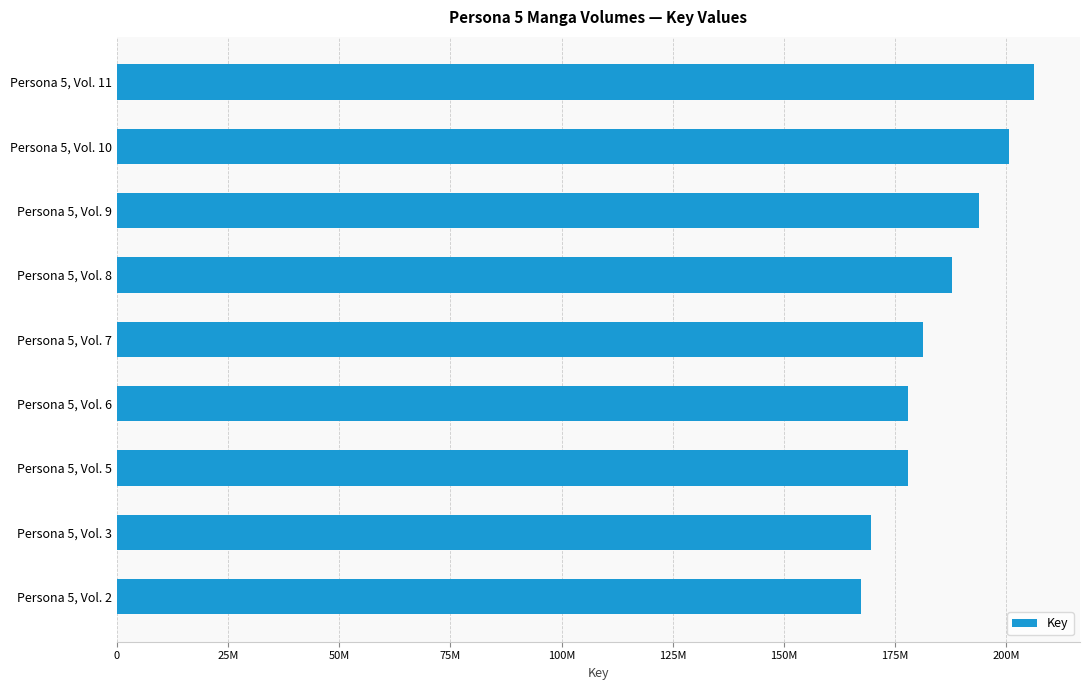

Are the bars grouped side by side (vs. stacked)?

No